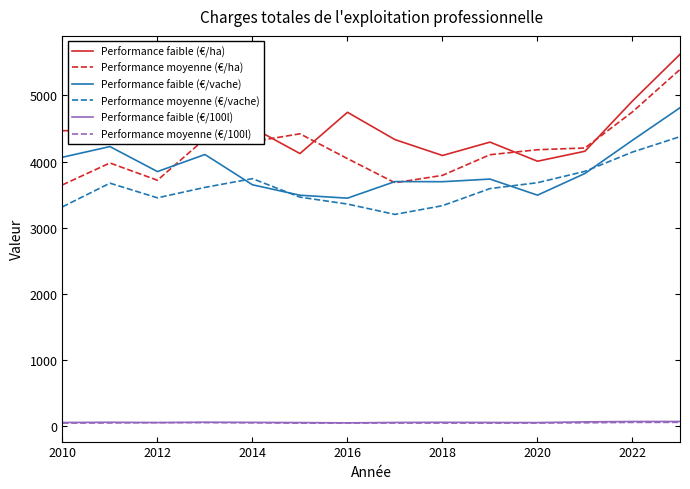

What is the greatest value displayed?

5618.2